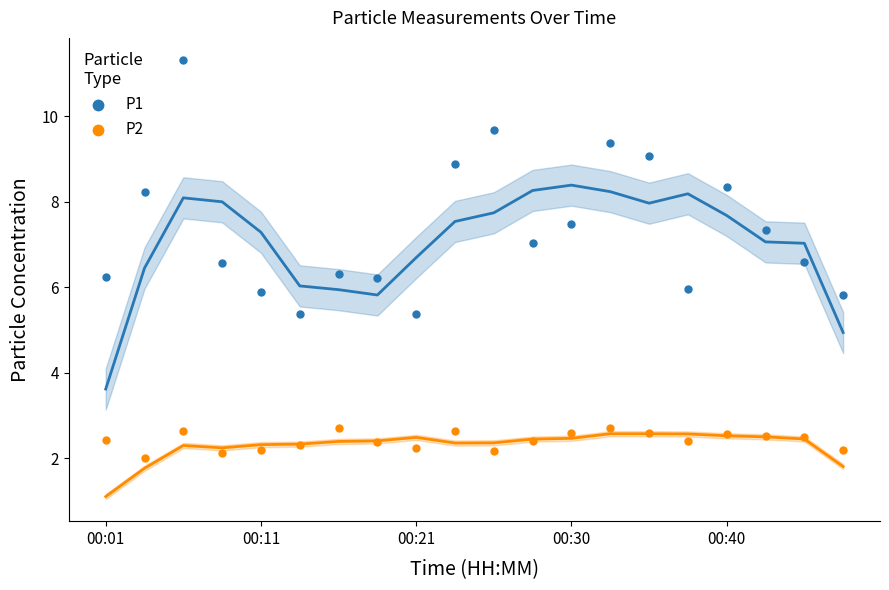

In the P1 series, what Y value is closest to 8?

8.2